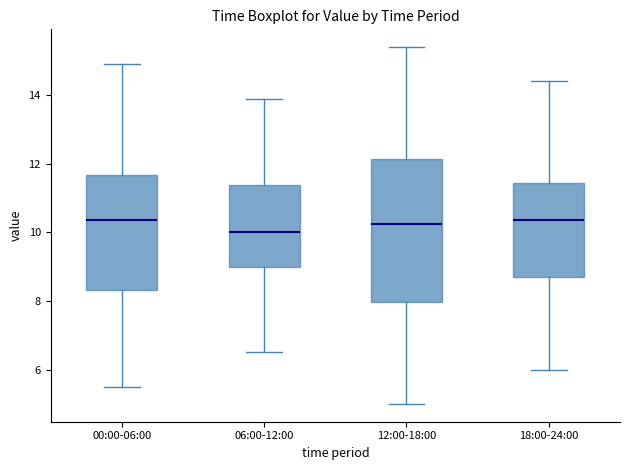

Which box is the tallest, from its lower edge to its upper edge?

12:00-18:00